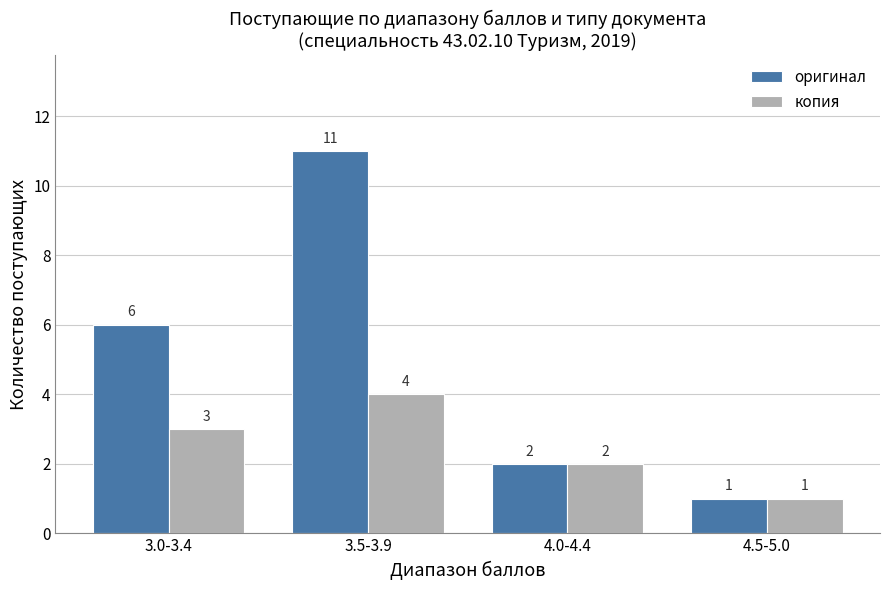

What is the spread (max minus min) of values at 3.0-3.4?

3